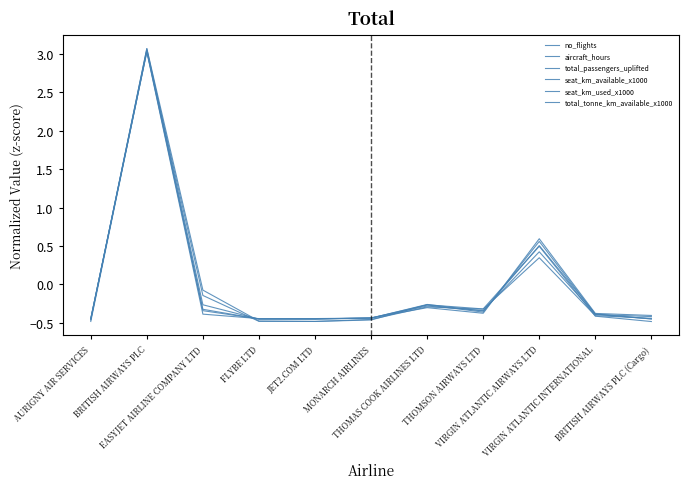

At which label does total_tonne_km_available_x1000 first exceed 0?

BRITISH AIRWAYS PLC